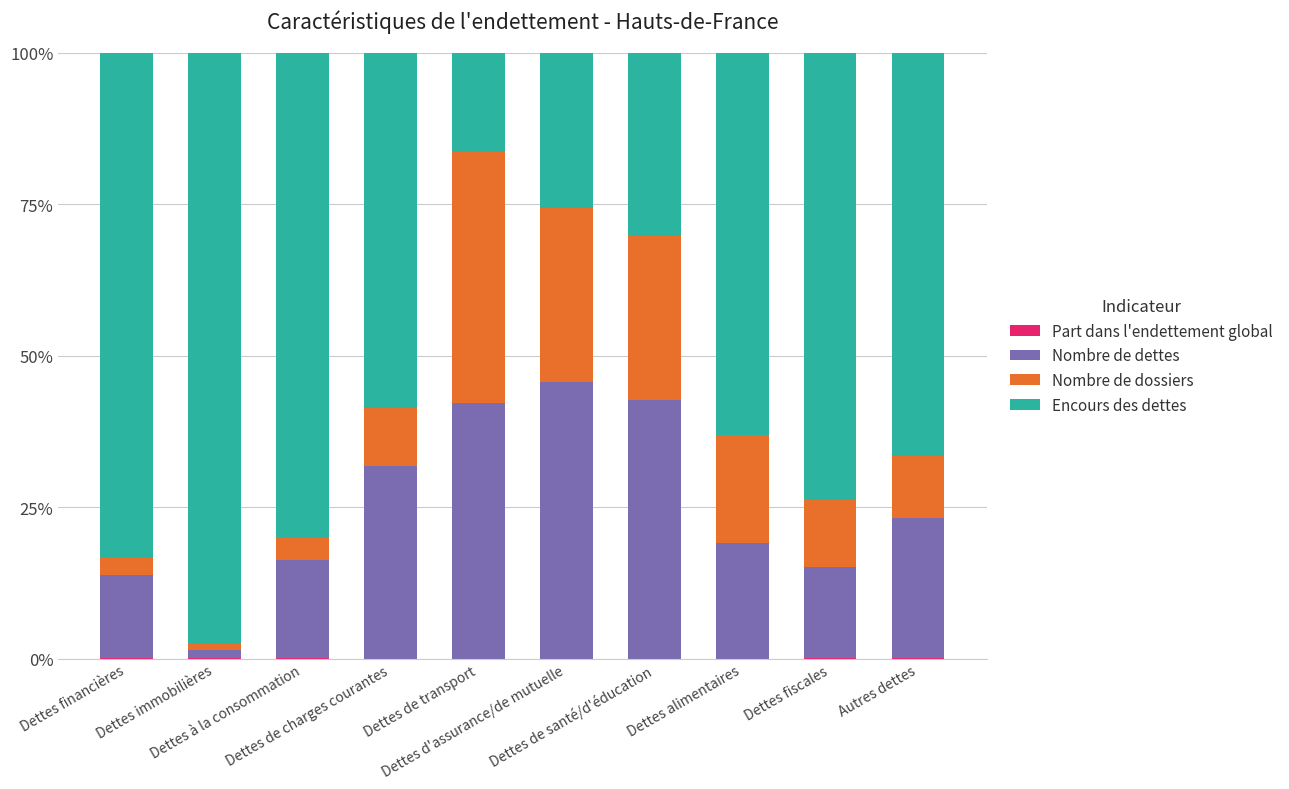

What is the label of the 10th bar from the left?

Autres dettes